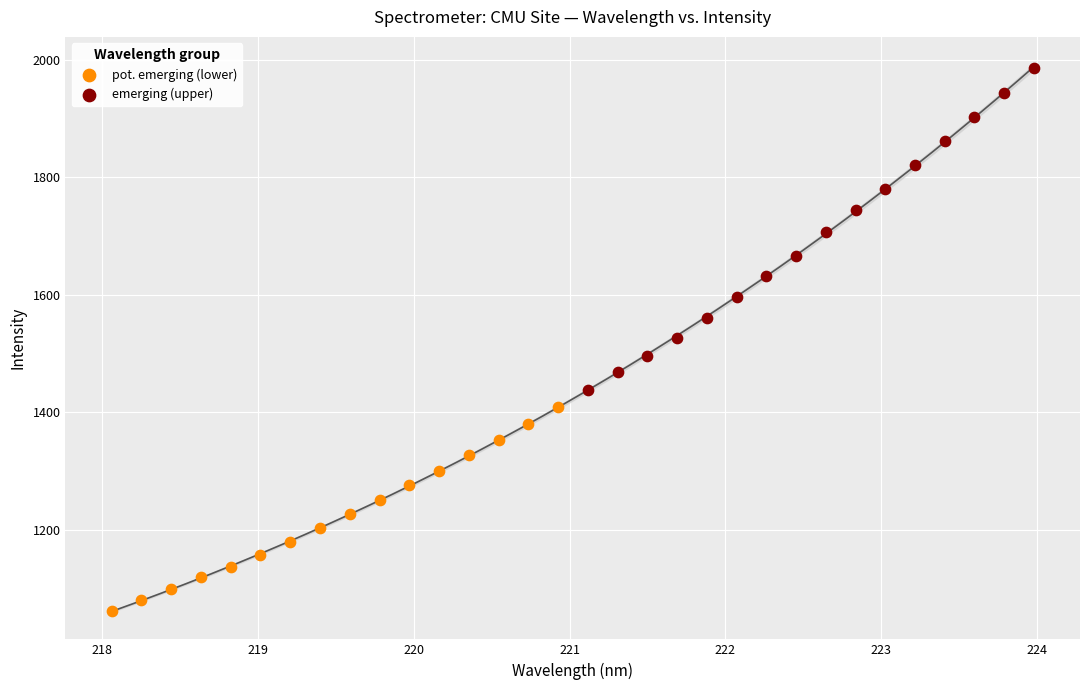

Which series has the widest spread of Y values?

emerging (upper)